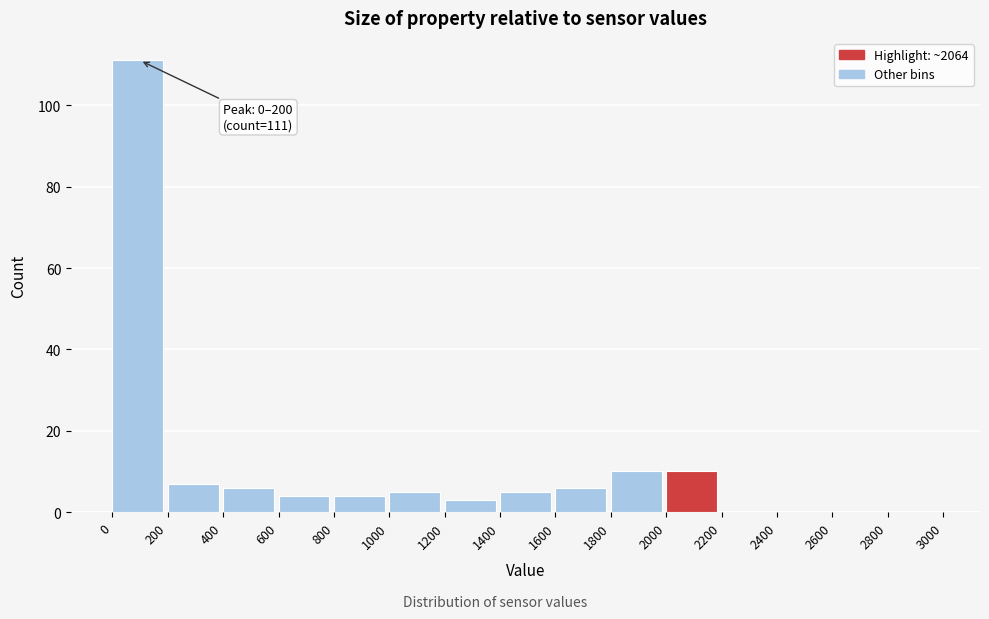

Over which range of the x-axis is the bar tallest?

0 to 200